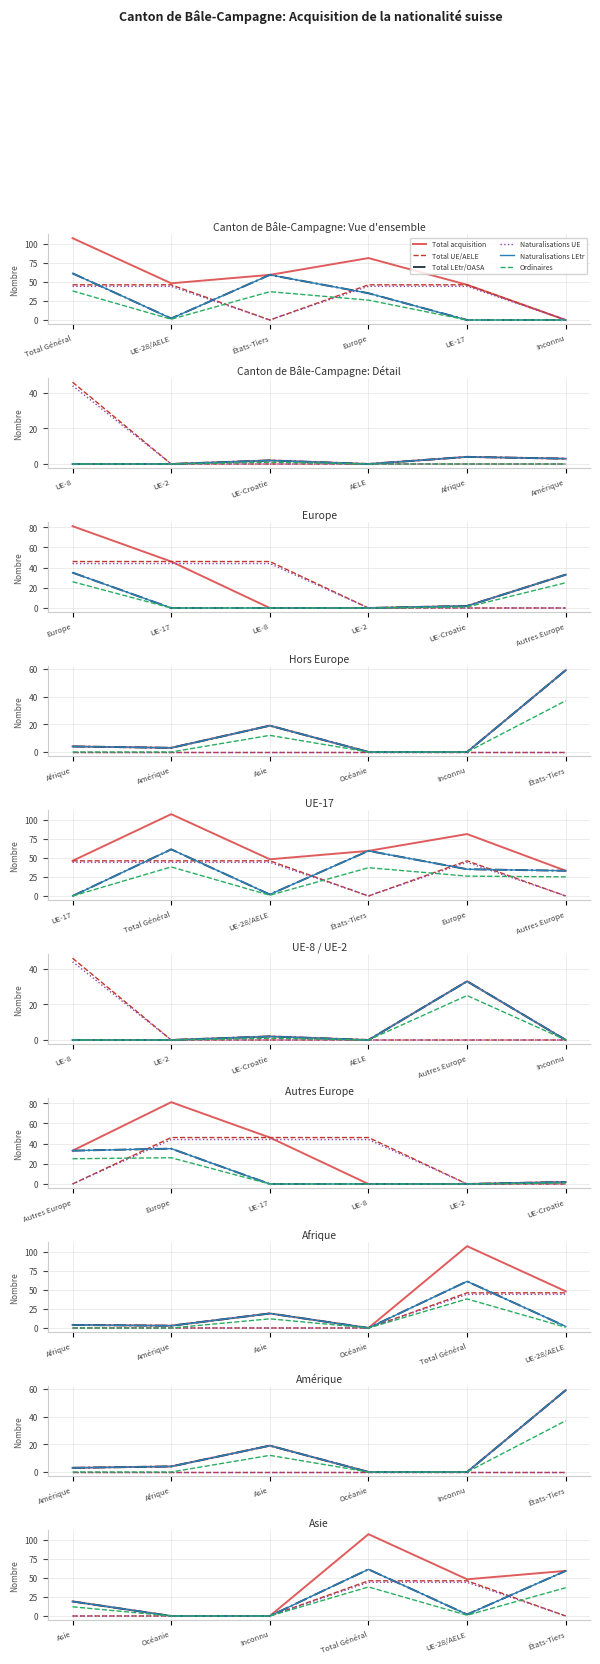

How many categories are shown in the chart?

6